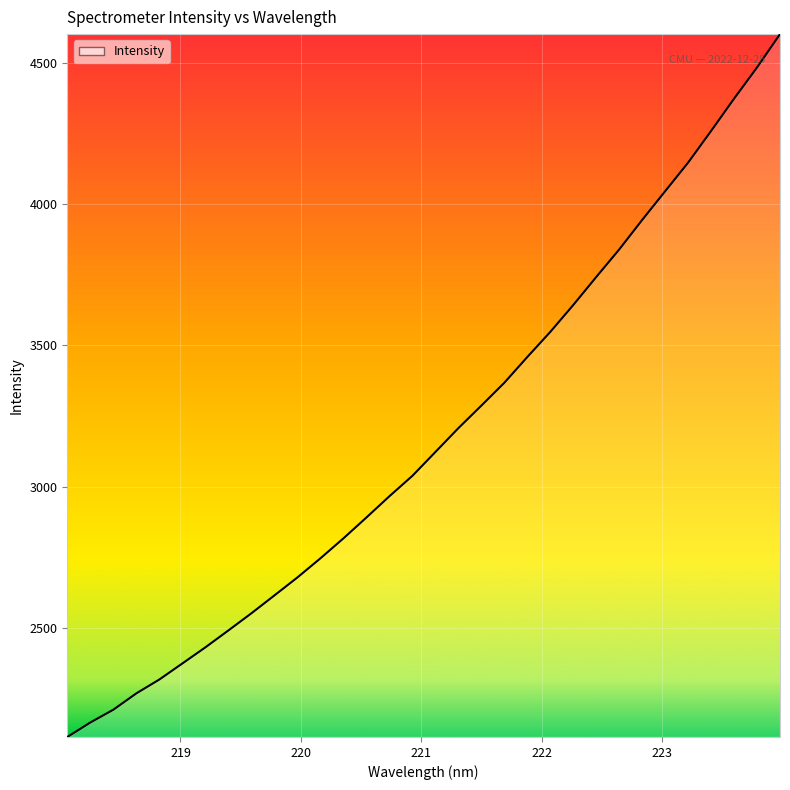

What is the difference between the maximum and minimum values?

2490.5